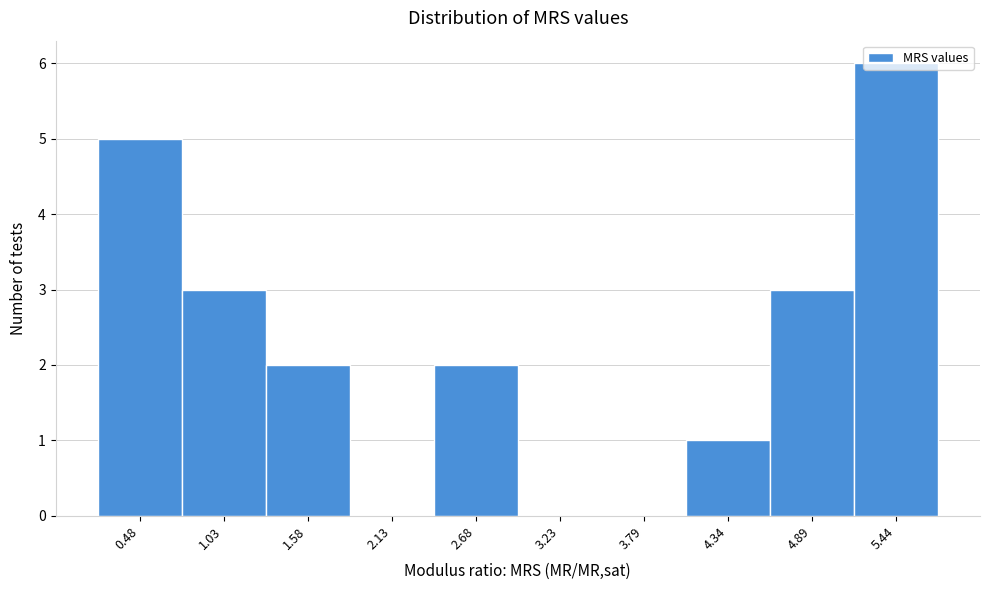

The value at 0.48 is 5. True or false?

True